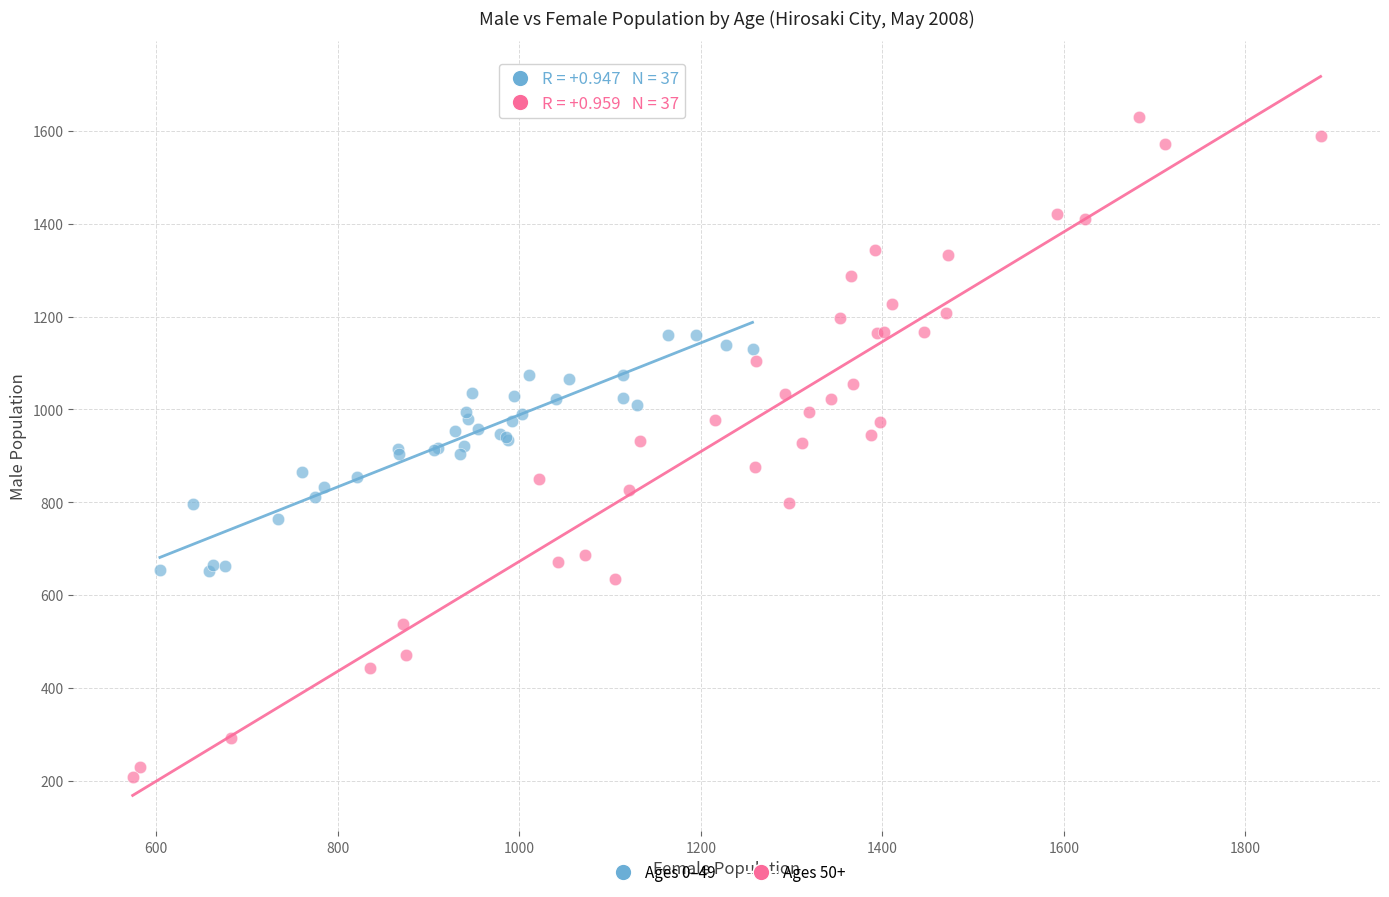

Which series has the widest spread of Y values?

Ages 50+